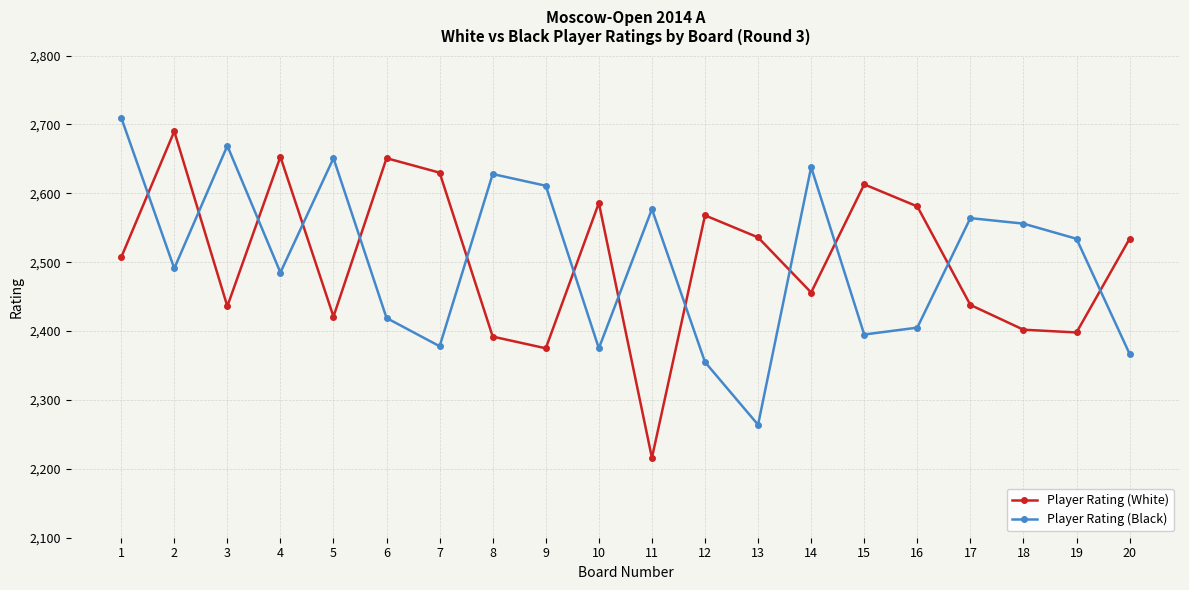

What are all the series names shown in the legend?

Player Rating (White), Player Rating (Black)